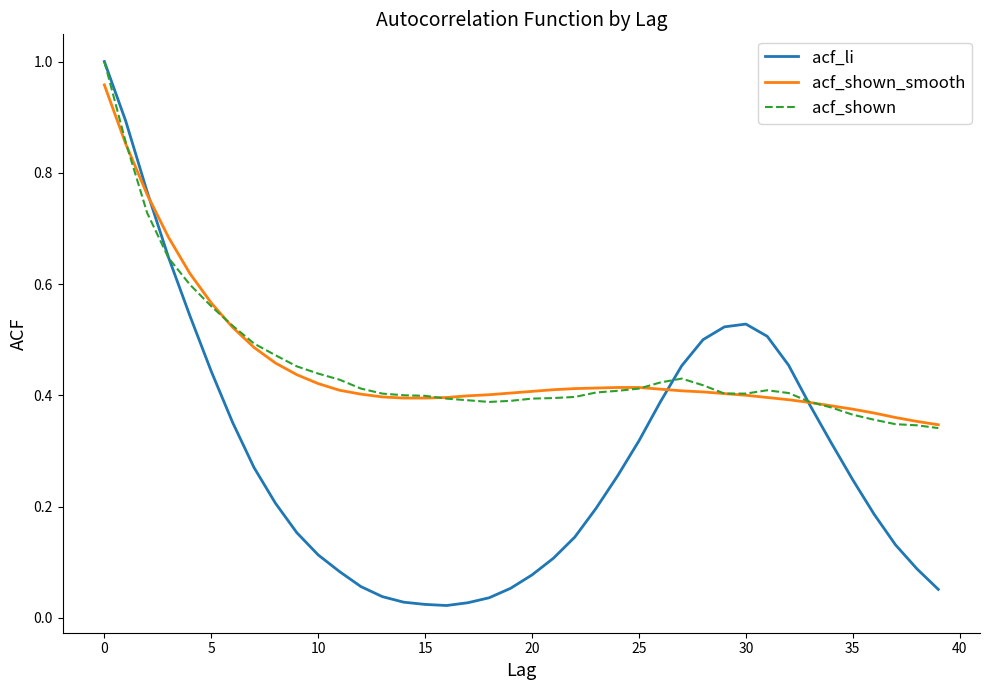

Which series has the widest spread of values?

acf_li